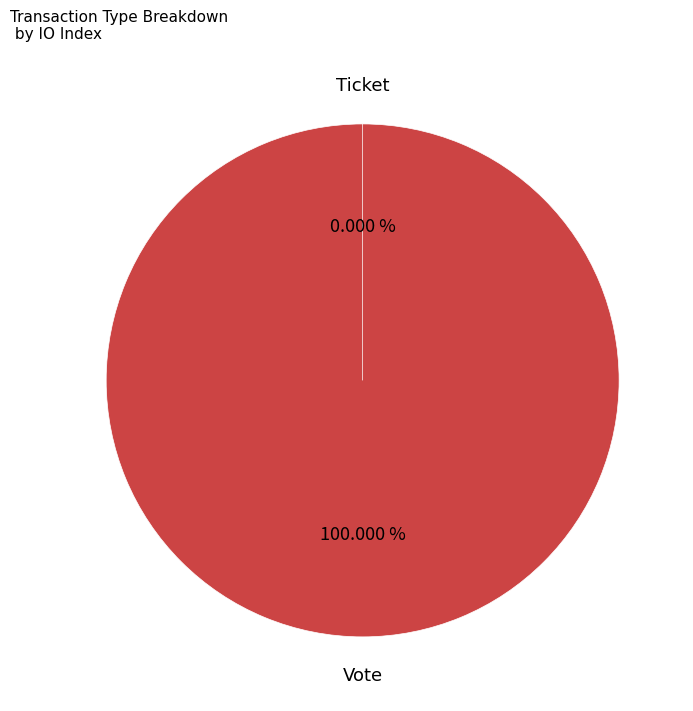

What is the change in value from Vote to Ticket?

-1